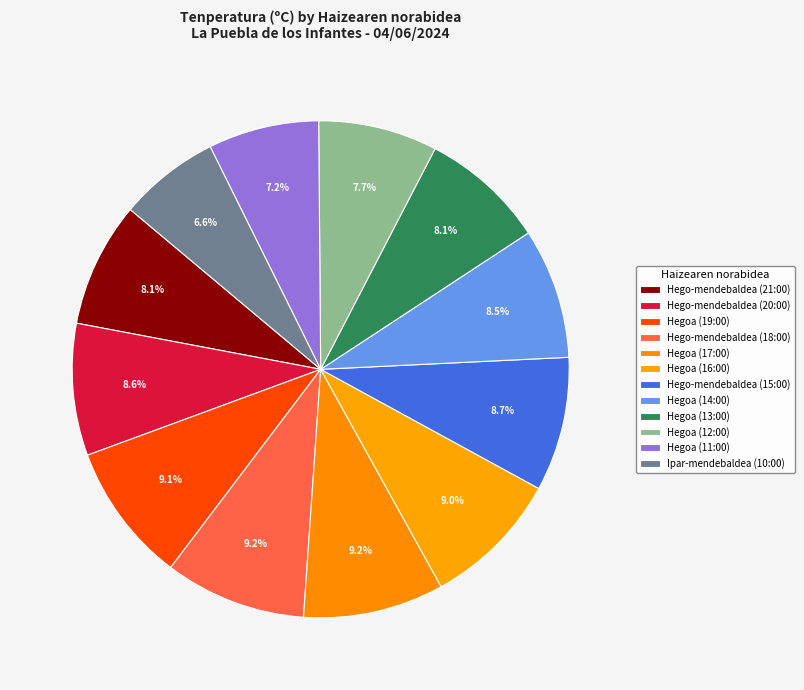

Approximately how many times larger is the value at Hego-mendebaldea (21:00) compared to Hegoa (16:00)?

0.9